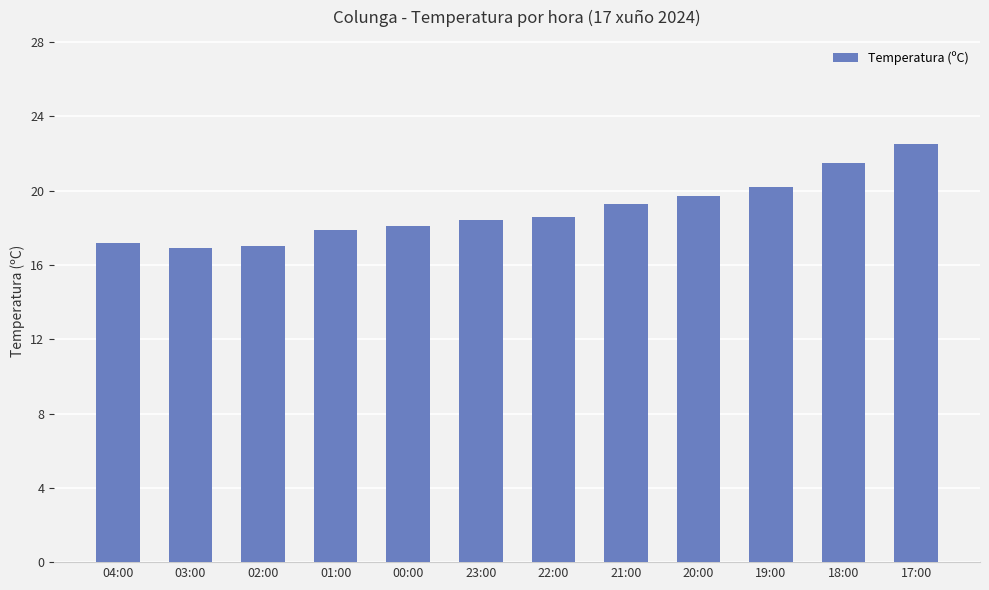

What is the sum of the values at 03:00 and 04:00?

34.1